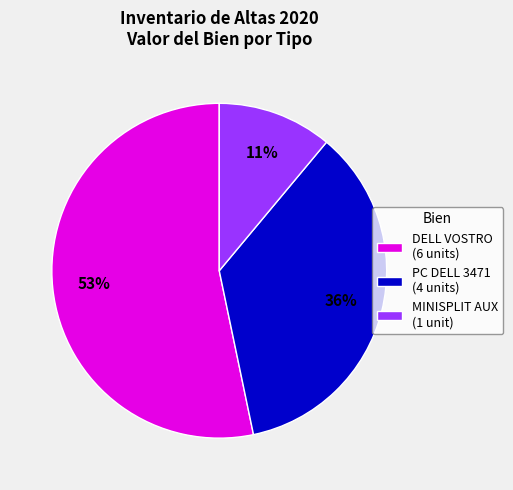

What is the smallest slice in the pie chart?

MINISPLIT AUX (1 unit)